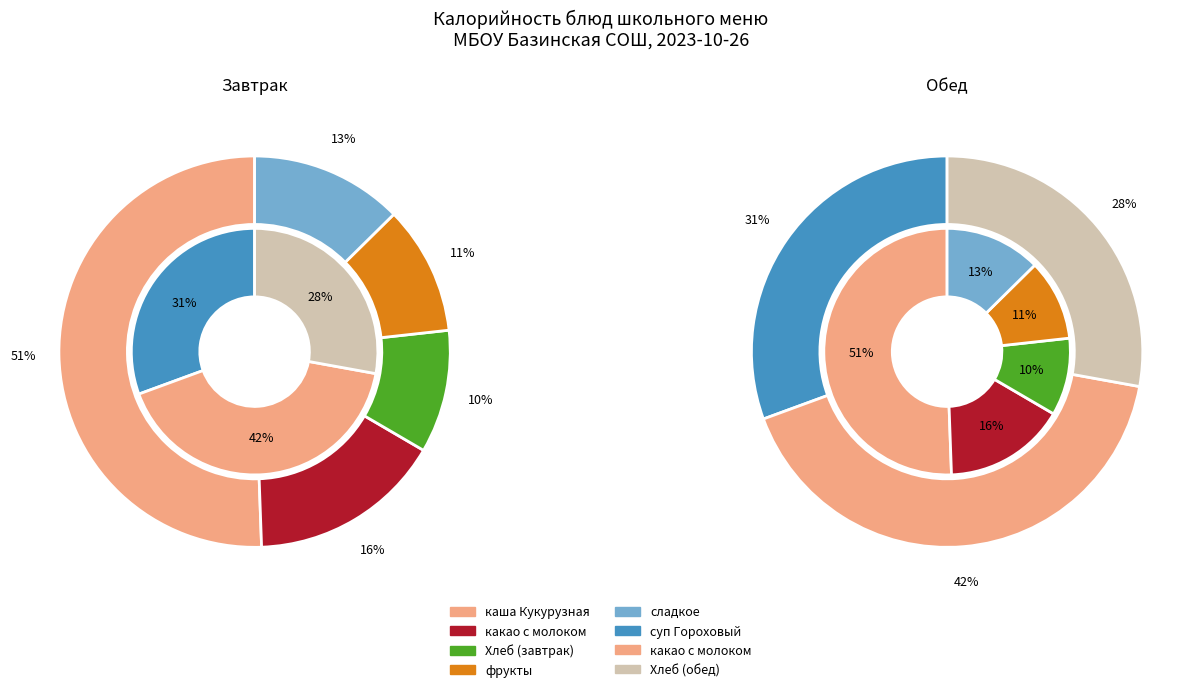

What is the total percentage of сладкое and каша Кукурузная?

63.2%